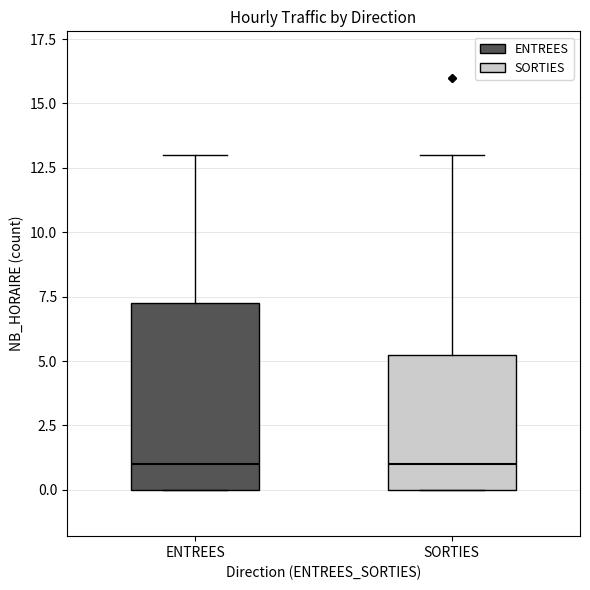

Reading left to right, transcribe this box plot: for each box, give where its median line is, the range the box spans, and where its two whiskers end, as read against the y-axis. The values are not printed on the chart, so give them approximately, as read against the axis.

ENTREES: median 1.0, box 0.0 to 7.5, whiskers 0.0 to 13.0
SORTIES: median 1.0, box 0.0 to 5.5, whiskers 0.0 to 13.0